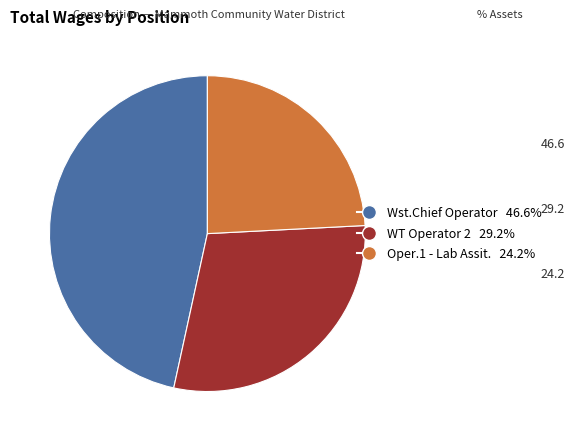

Do Oper.1 - Lab Assit. and Wst.Chief Operator together represent more than half of the pie?

Yes